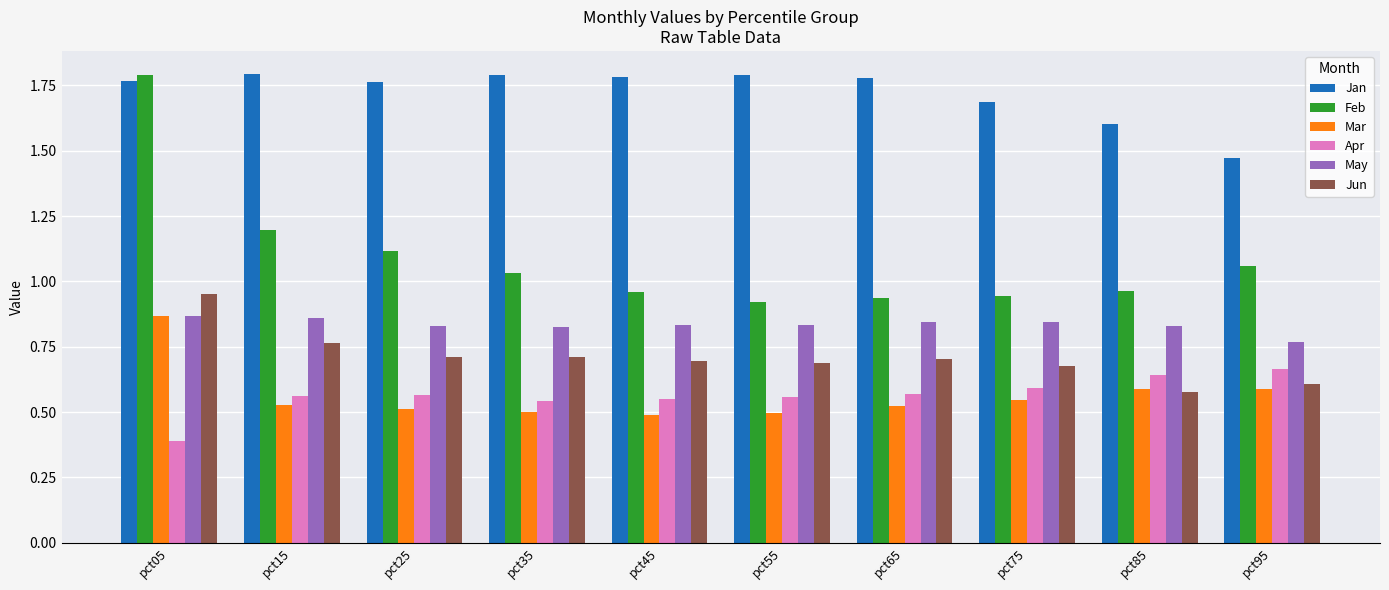

The value of Jun at pct65 is 0.2. True or false?

False